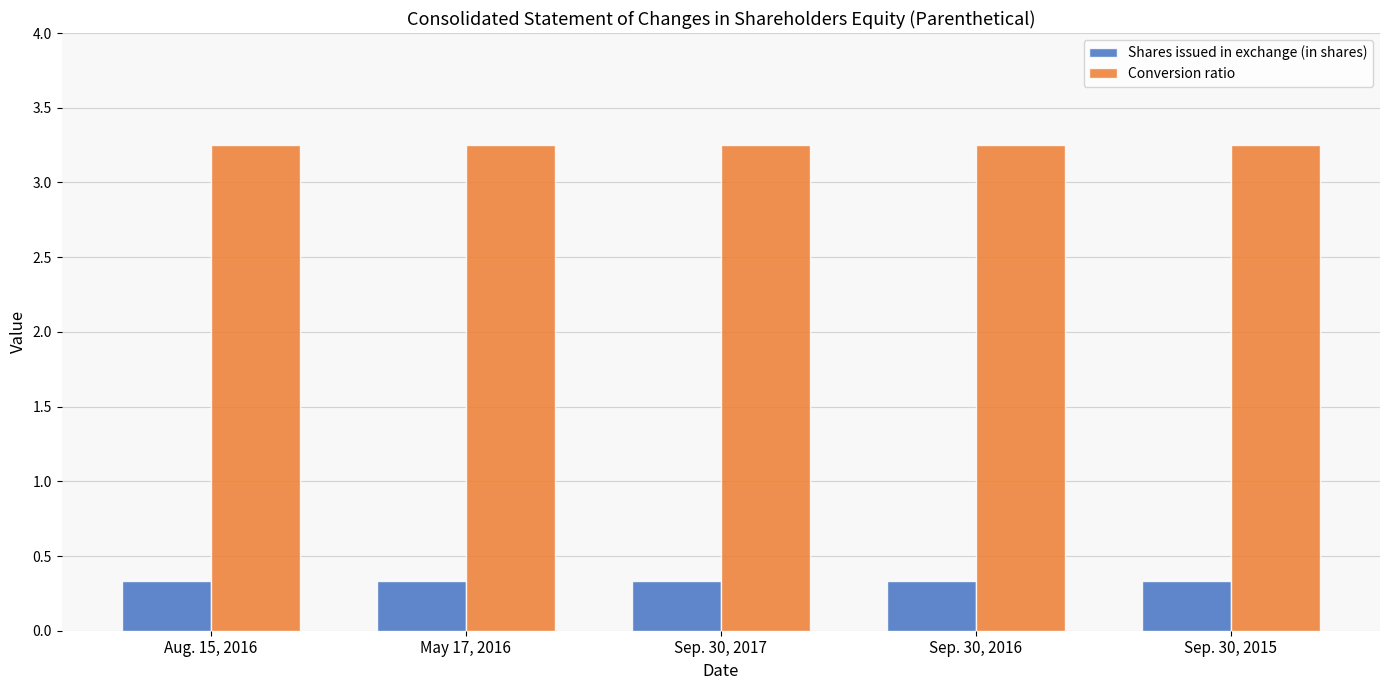

What is the spread (max minus min) of values at Sep. 30, 2015?

2.9